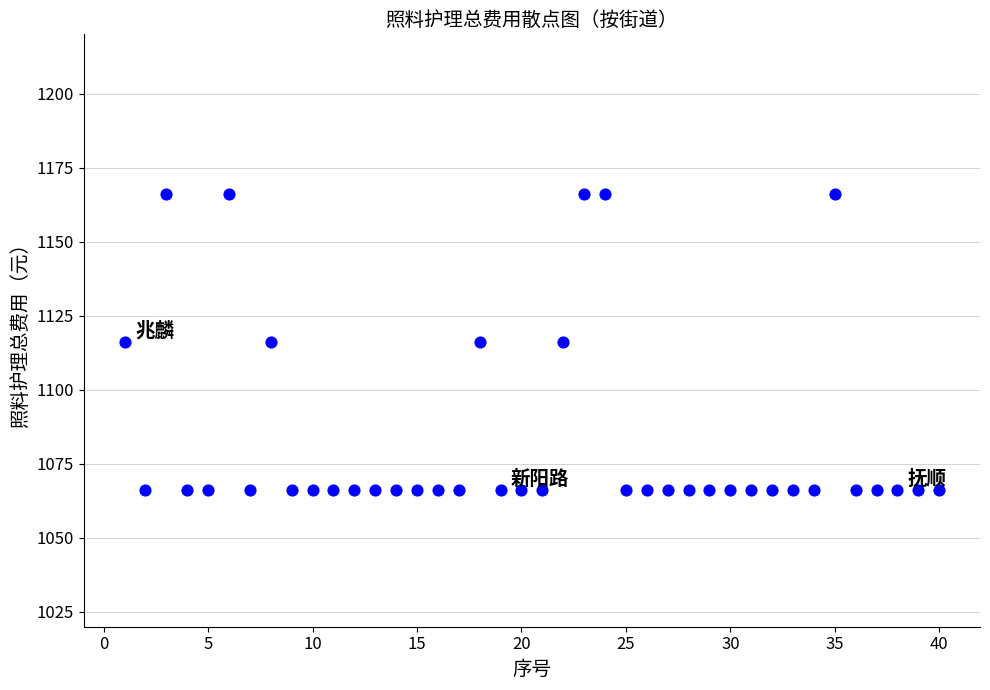

What is the range of X values (max minus min)?

39